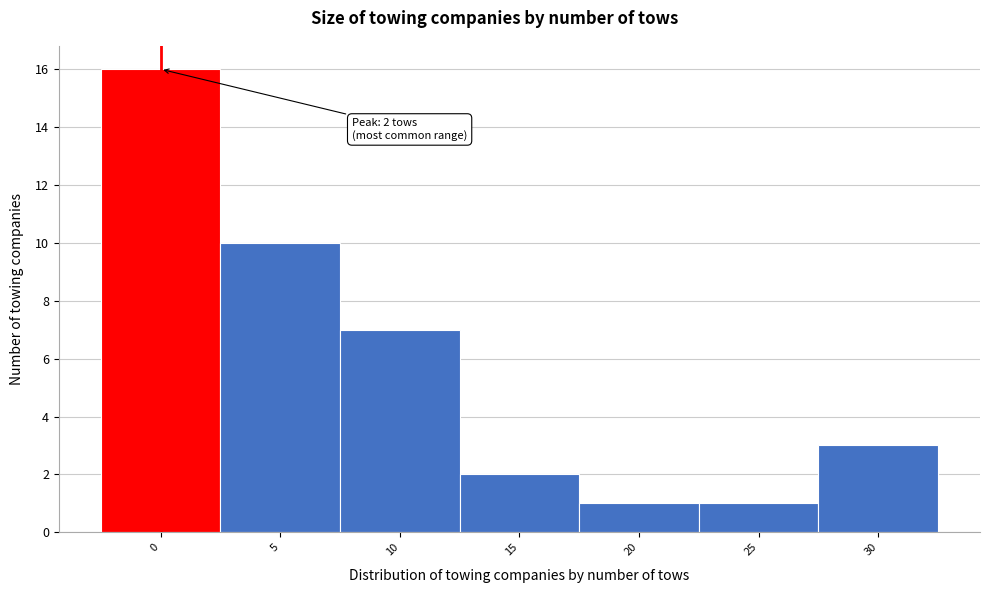

Reading right to left, list all the values displayed in this chart.

3	1	1	2	7	10	16